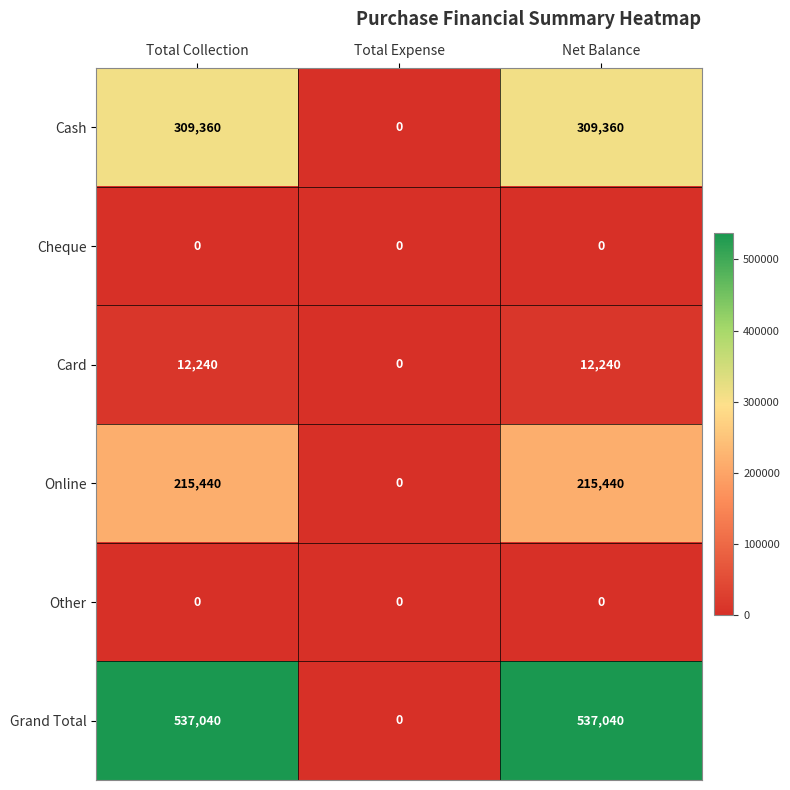

Reading right to left, transcribe all the data shown in this chart.

Cash: Net Balance=309360	Total Expense=0	Total Collection=309360
Cheque: Net Balance=0	Total Expense=0	Total Collection=0
Card: Net Balance=12240	Total Expense=0	Total Collection=12240
Online: Net Balance=215440	Total Expense=0	Total Collection=215440
Other: Net Balance=0	Total Expense=0	Total Collection=0
Grand Total: Net Balance=537040	Total Expense=0	Total Collection=537040